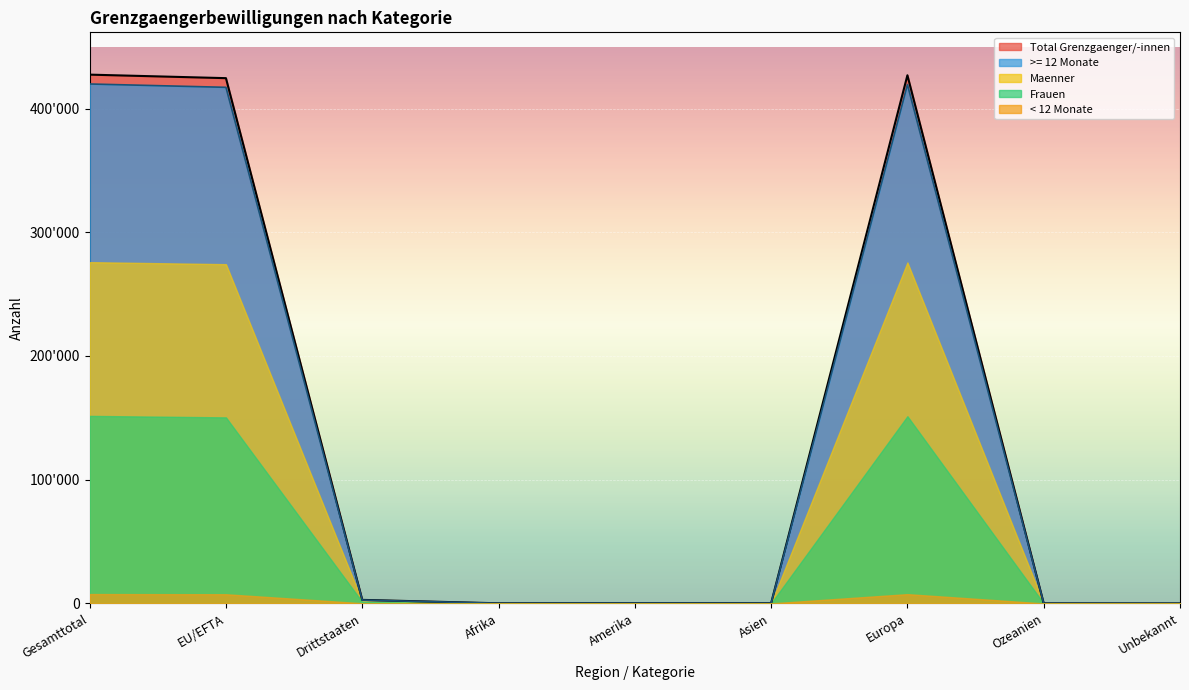

In Total Grenzgaenger, how many points are lower than both neighbors (excluding endpoints)?

2